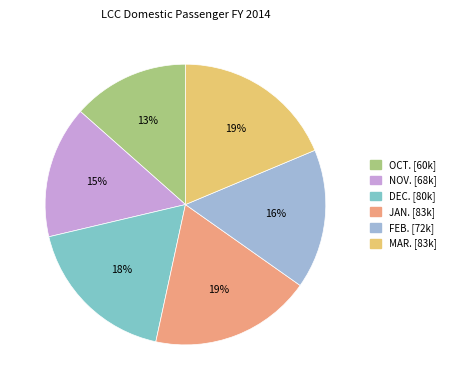

Does any single category account for the majority?

No